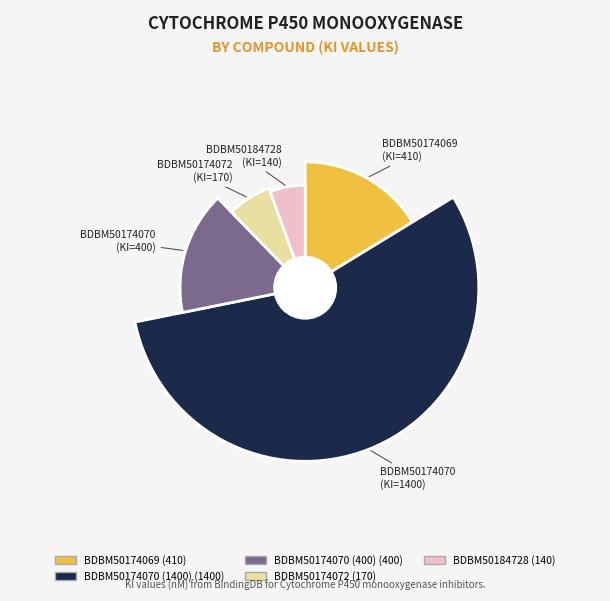

Which has a higher value, BDBM50174070 (400) or BDBM50174070 (1400)?

BDBM50174070 (1400)